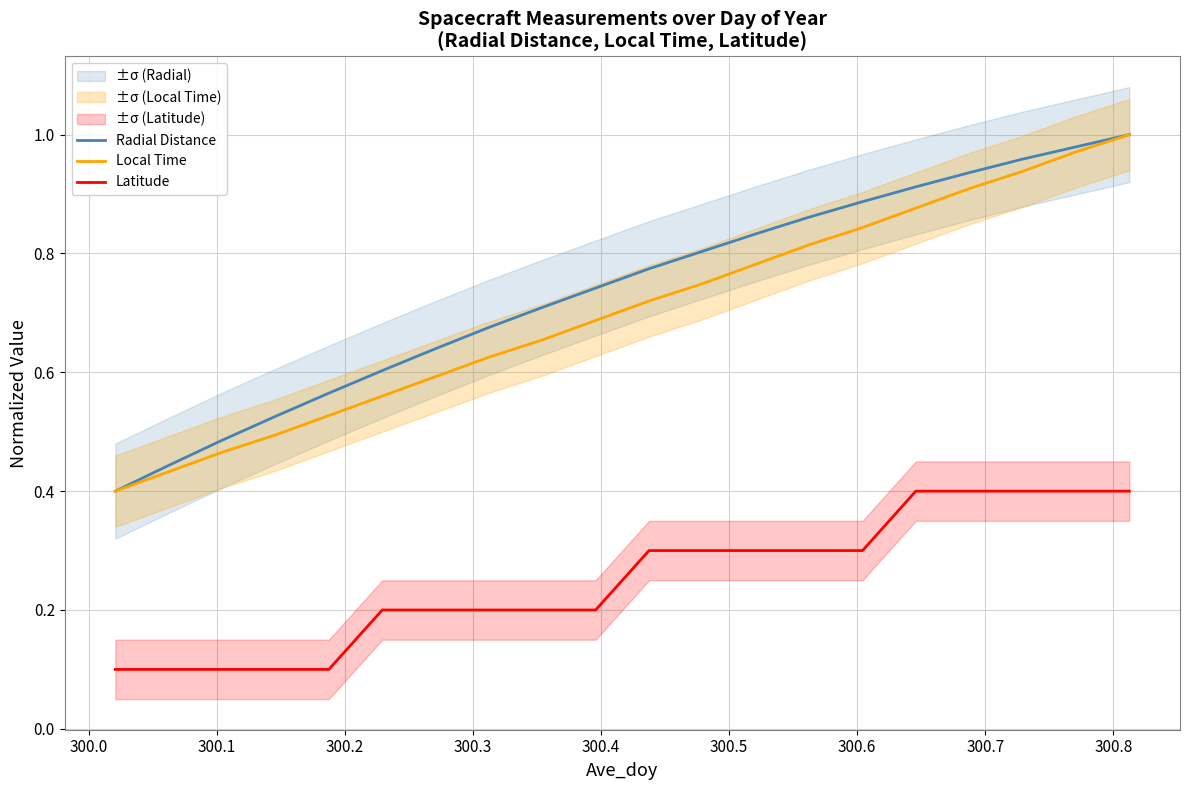

True or false: Latitude and Local Time cross at least once.

False